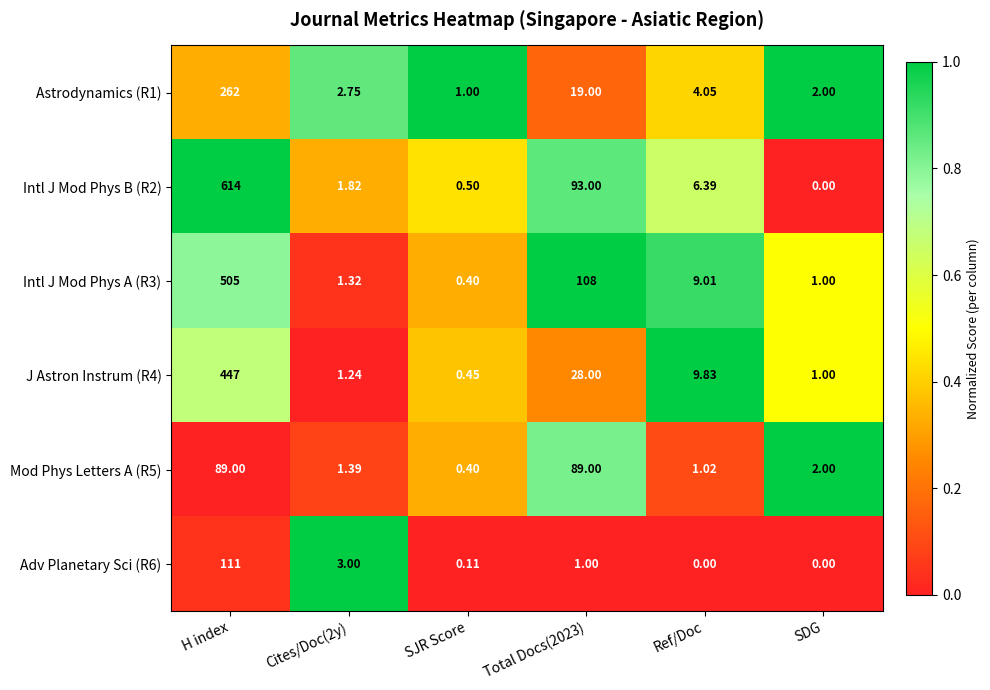

List the series in order of their peak value, highest first.

Intl J Mod Phys B (R2), Intl J Mod Phys A (R3), J Astron Instrum (R4), Astrodynamics (R1), Adv Planetary Sci (R6), Mod Phys Letters A (R5)